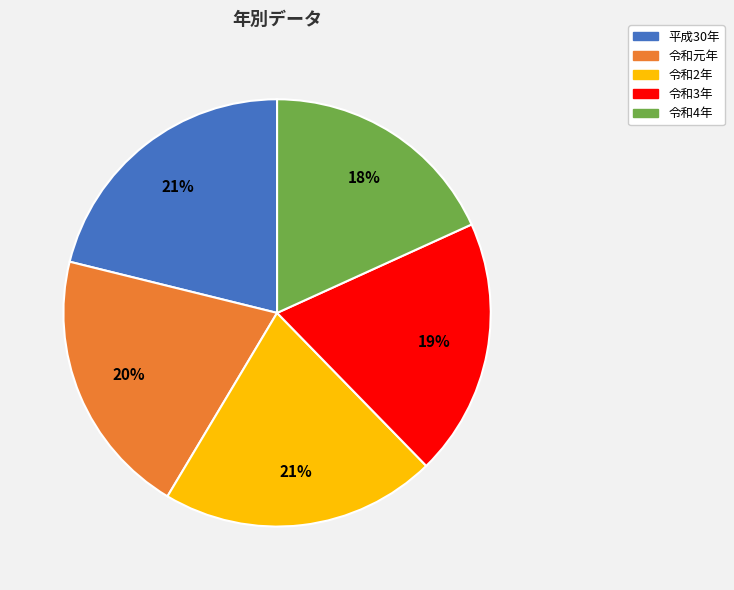

Which category has the smallest portion of the pie?

令和4年